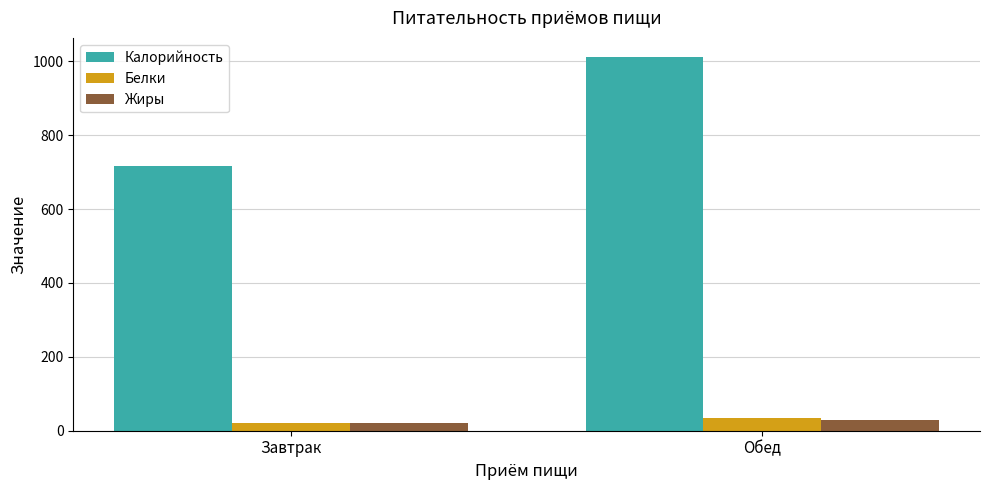

What are all the series names shown in the legend?

Калорийность, Белки, Жиры